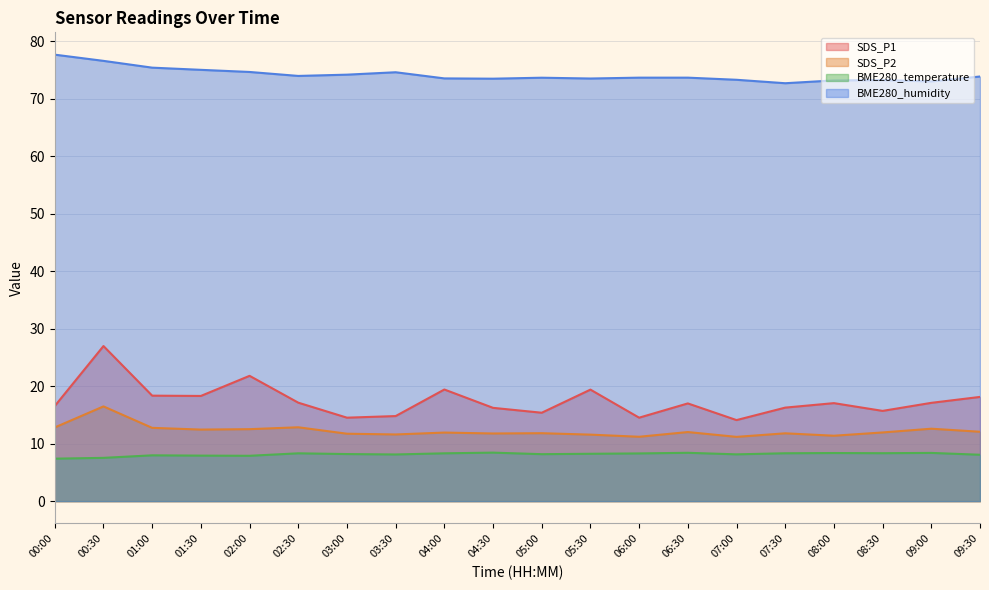

Which label corresponds to the largest value in the chart?

00:00